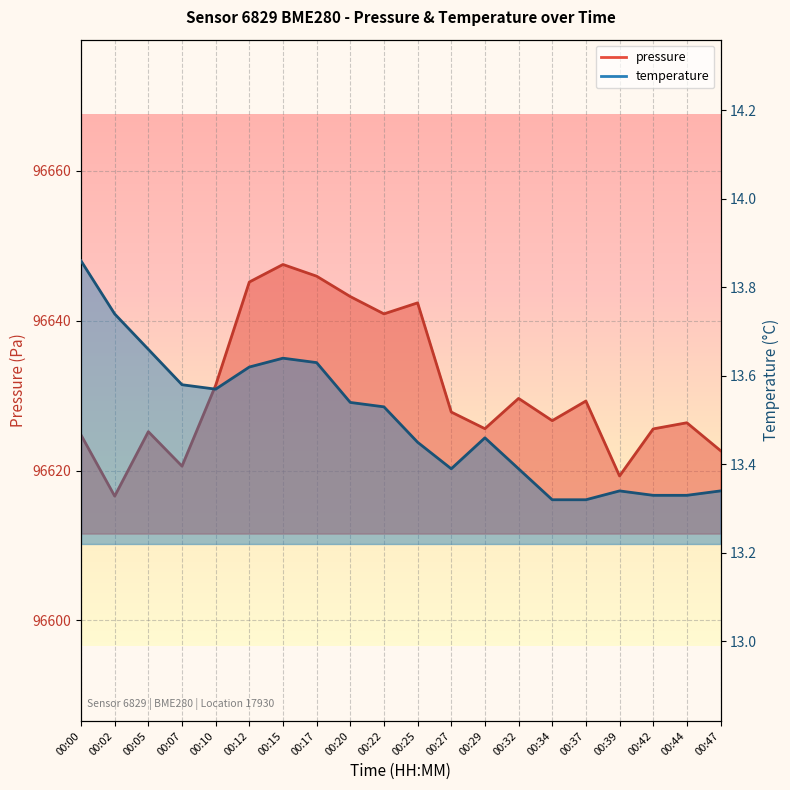

The pressure series shows 96622.7 at 00:47. True or false?

True